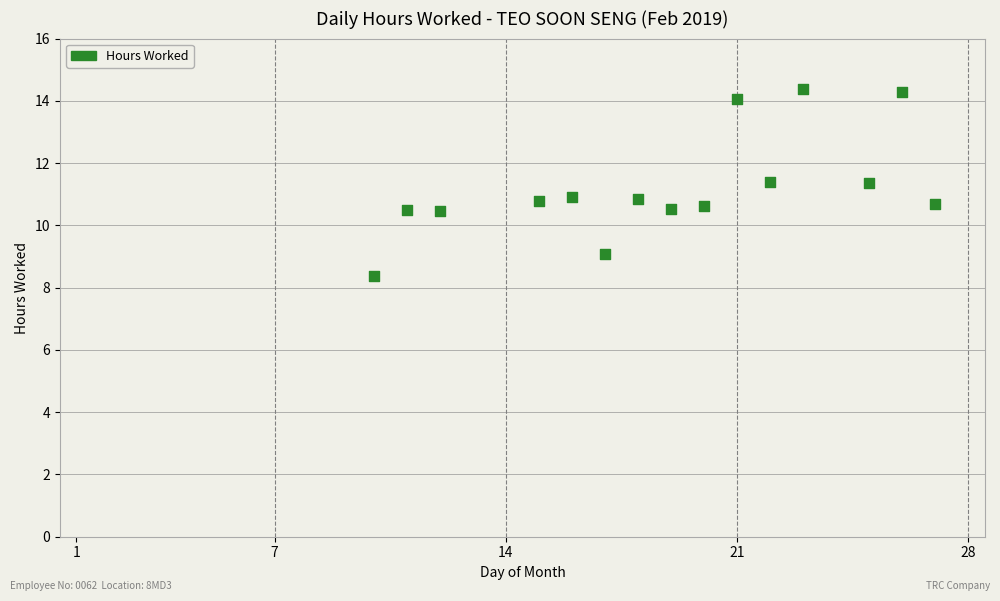

What is the range of X values (max minus min)?

17.0